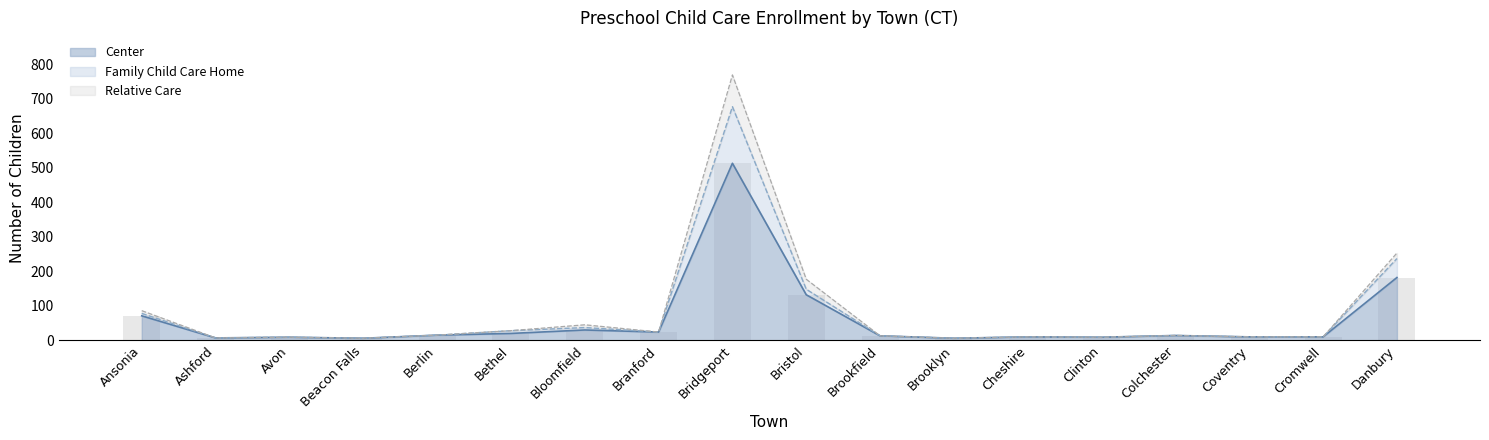

What is the highest value of the Center series?

513